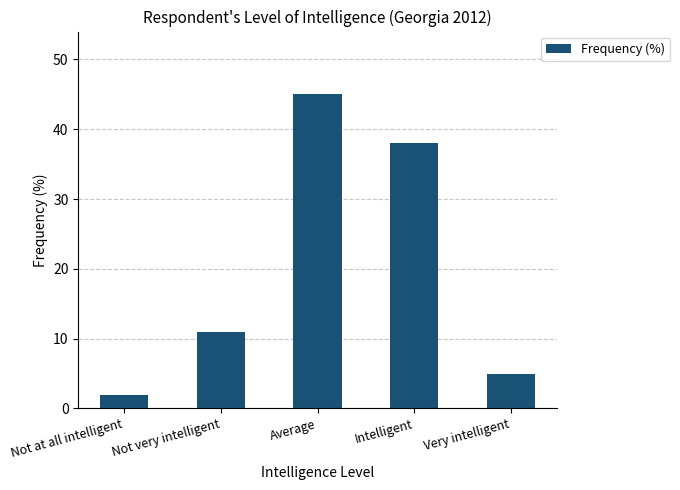

Count the number of data series in this chart.

1